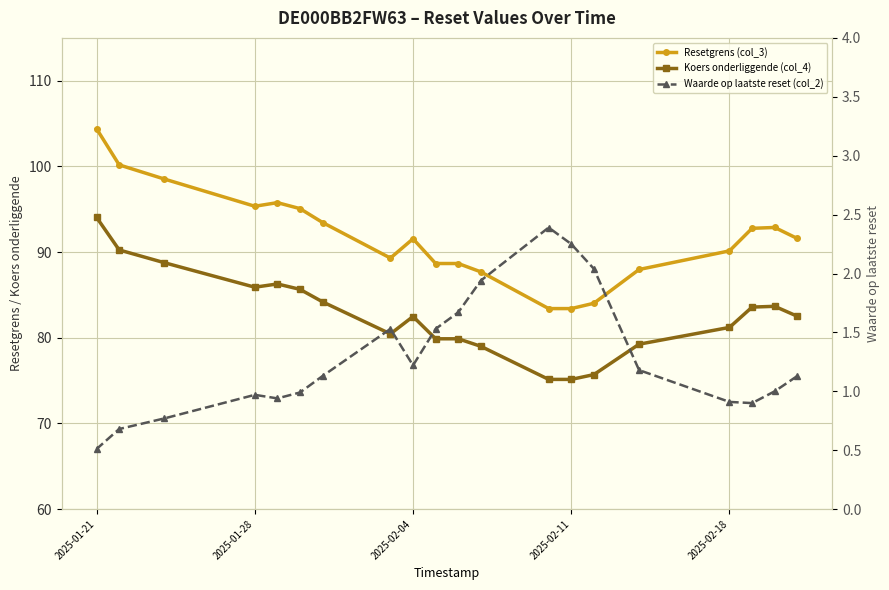

Reading left to right, what are all the values shown in this chart?

Resetgrens (col_3): 91.6	92.9	92.8	90.1	88.0	84.0	83.4	83.4	87.7	88.7	88.7	91.6	89.3	93.5	95.1	95.8	95.3	98.5	100.2	104.4
Koers onderliggende (col_4): 82.5	83.7	83.6	81.2	79.2	75.7	75.1	75.1	79.0	79.9	79.9	82.5	80.5	84.2	85.7	86.3	85.9	88.8	90.2	94.0
Waarde op laatste reset (col_2): 1.1	1.0	0.9	0.9	1.2	2.0	2.2	2.4	1.9	1.7	1.5	1.2	1.5	1.1	1.0	0.9	1.0	0.8	0.7	0.5